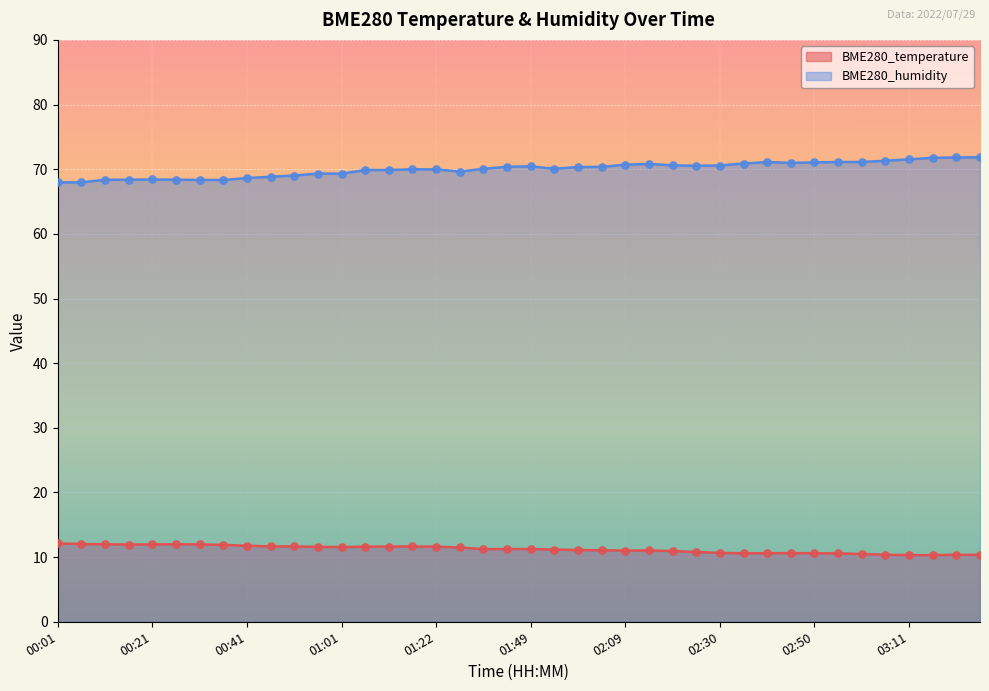

What are all the series names shown in the legend?

BME280_temperature, BME280_humidity